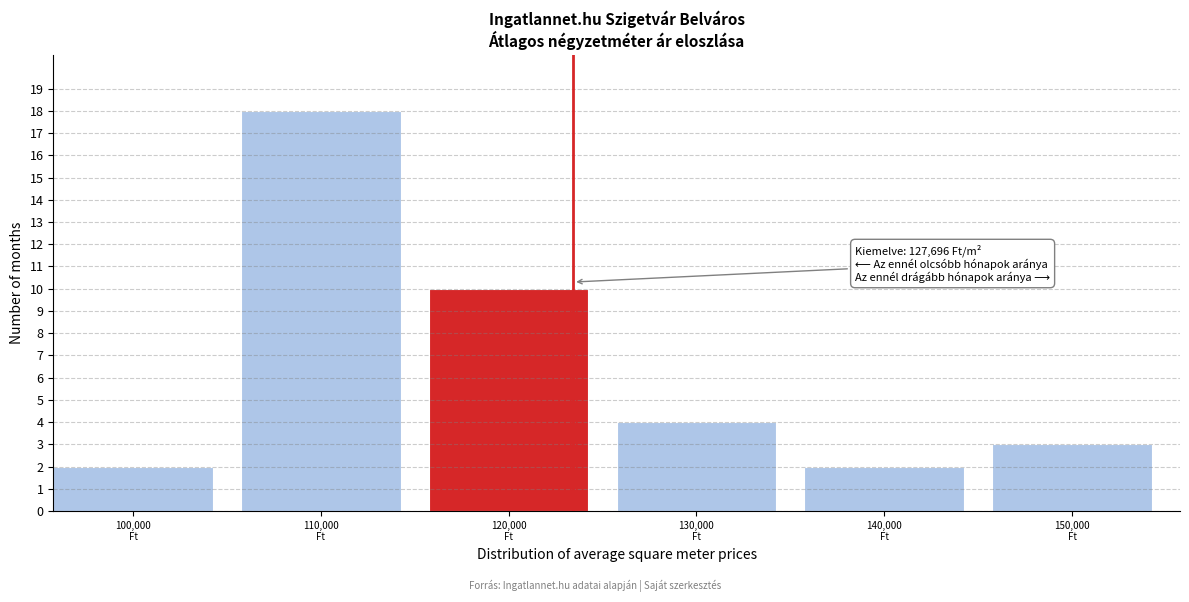

Reading right to left, what are all the values shown in this chart?

3	2	4	10	18	2